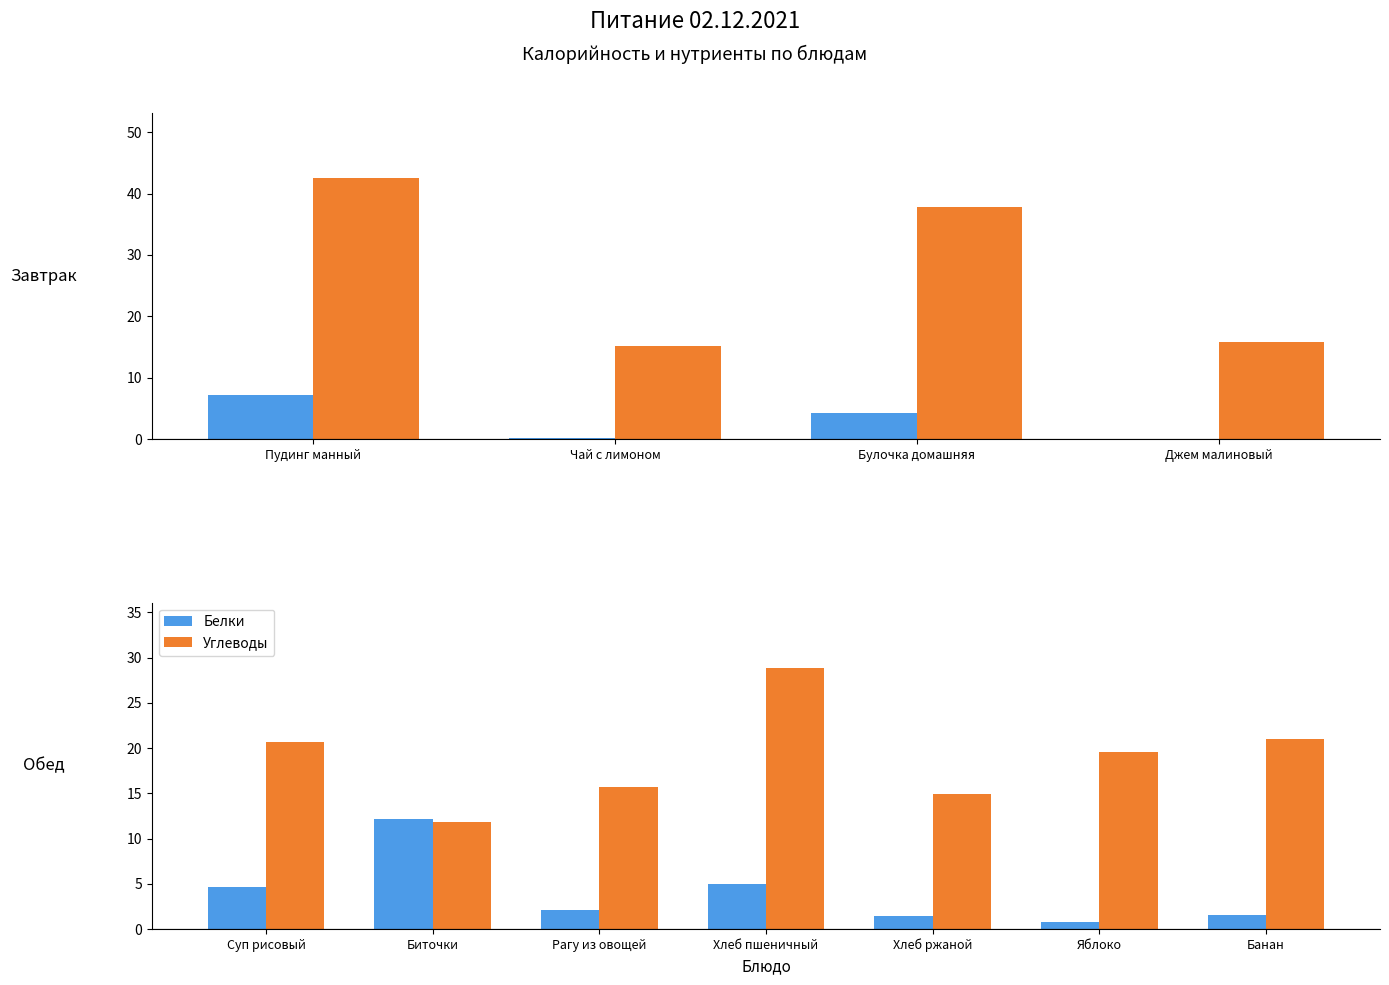

The Углеводы series shows 8.4 at Рагу из овощей. True or false?

False